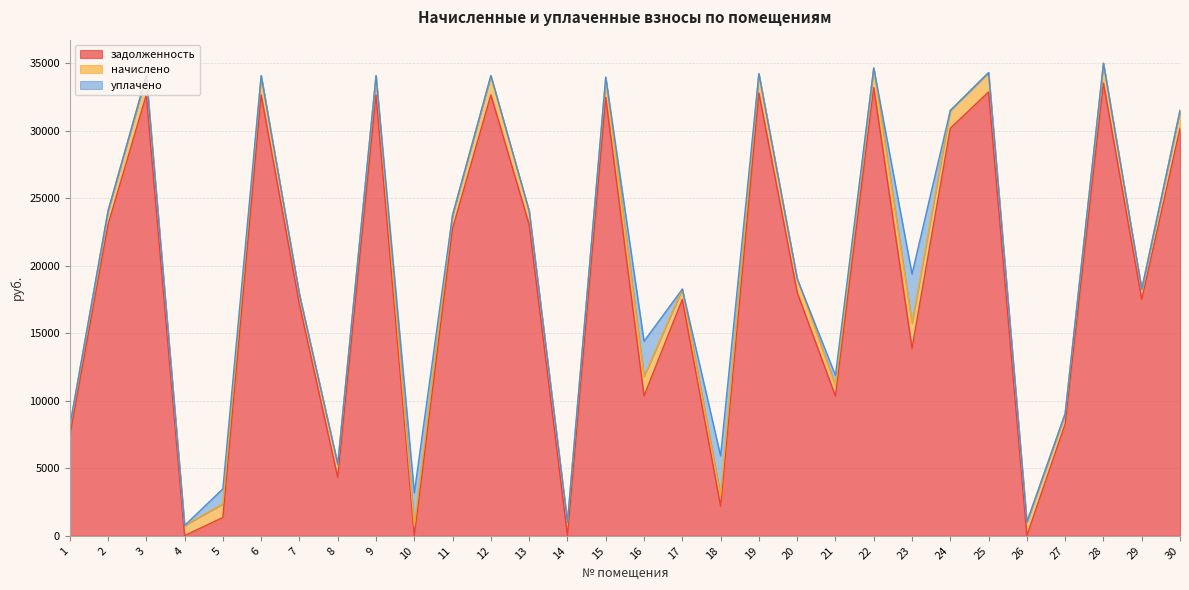

Where is the first local minimum for задолженность?

4